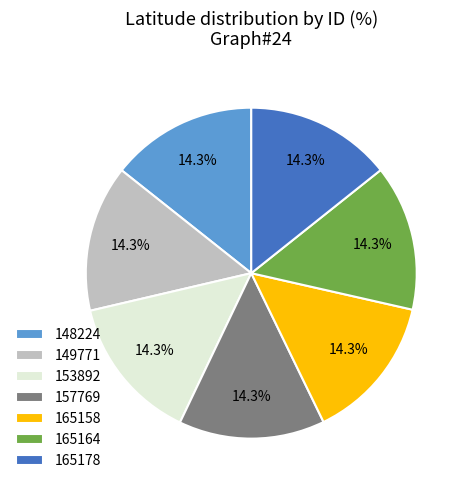

Count the number of slices in the pie.

7